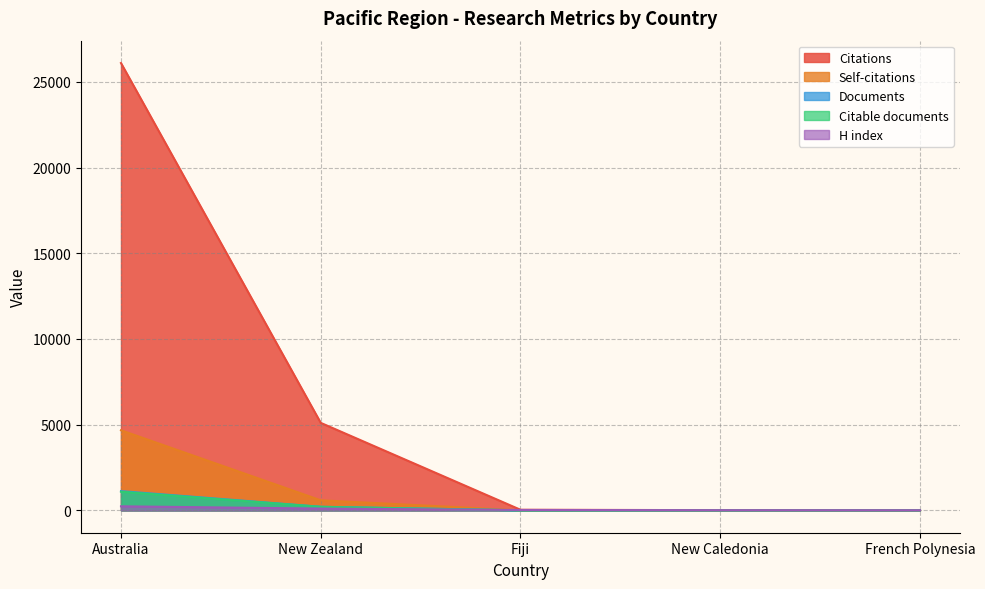

Is the value of H index at Australia greater than the value of Documents at Fiji?

Yes